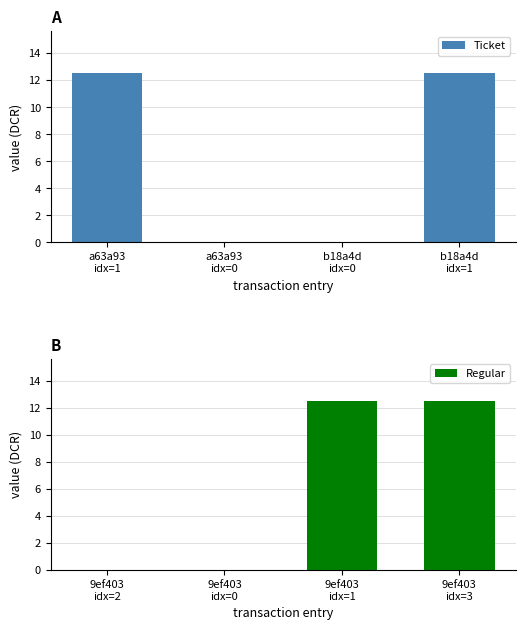

At which label does Regular first exceed 12?

9ef403
idx=1